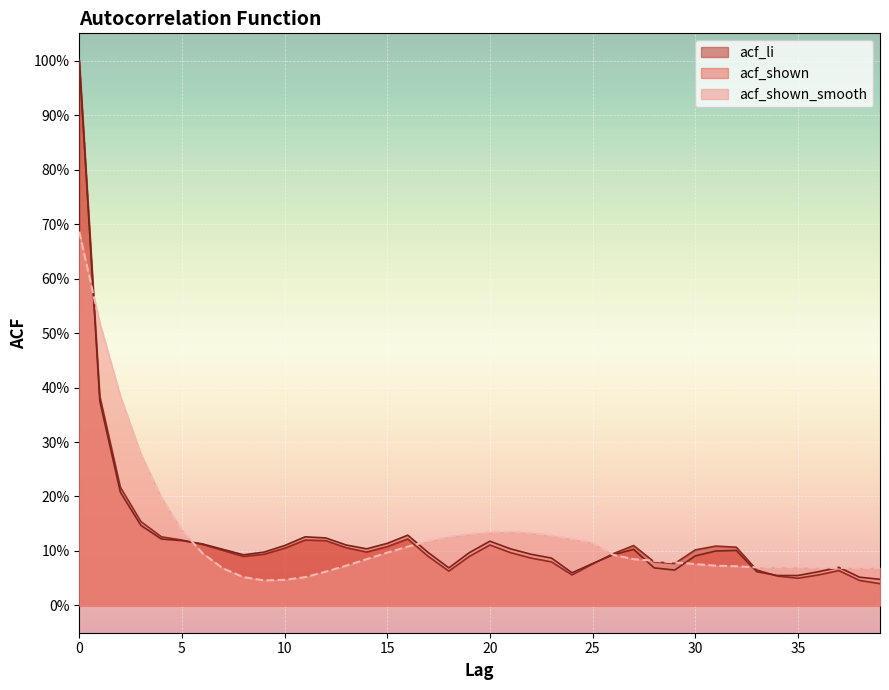

After their last crossing, which series has the higher values: acf_shown or acf_li?

acf_shown